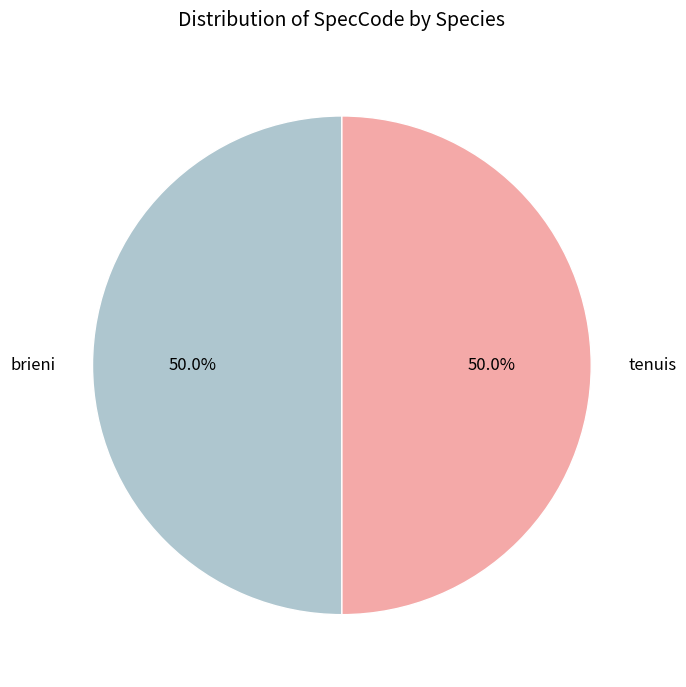

What is the ratio of the value at brieni to the value at tenuis?

1.0